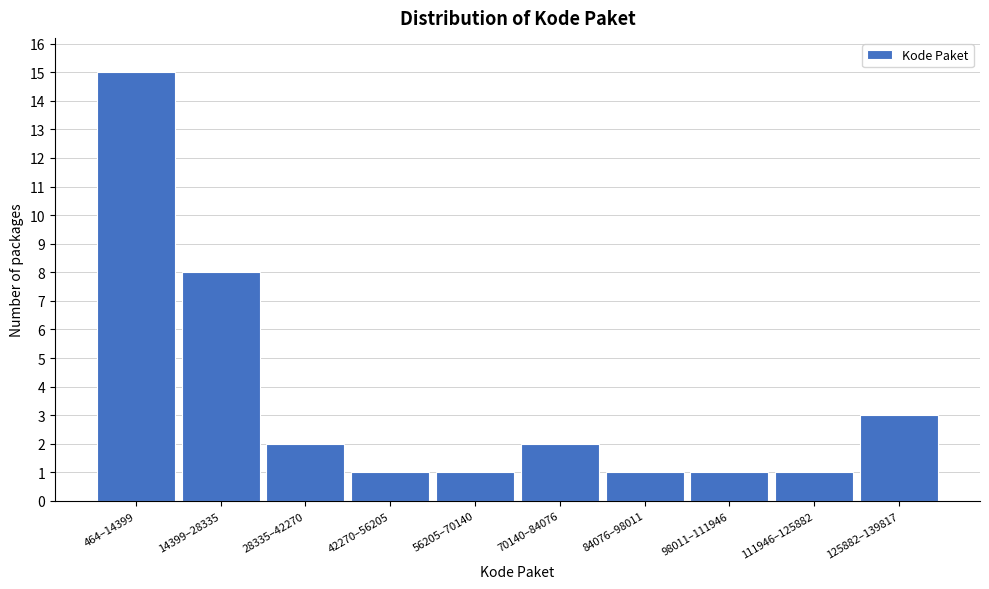

Reading left to right, what are all the values shown in this chart?

15	8	2	1	1	2	1	1	1	3